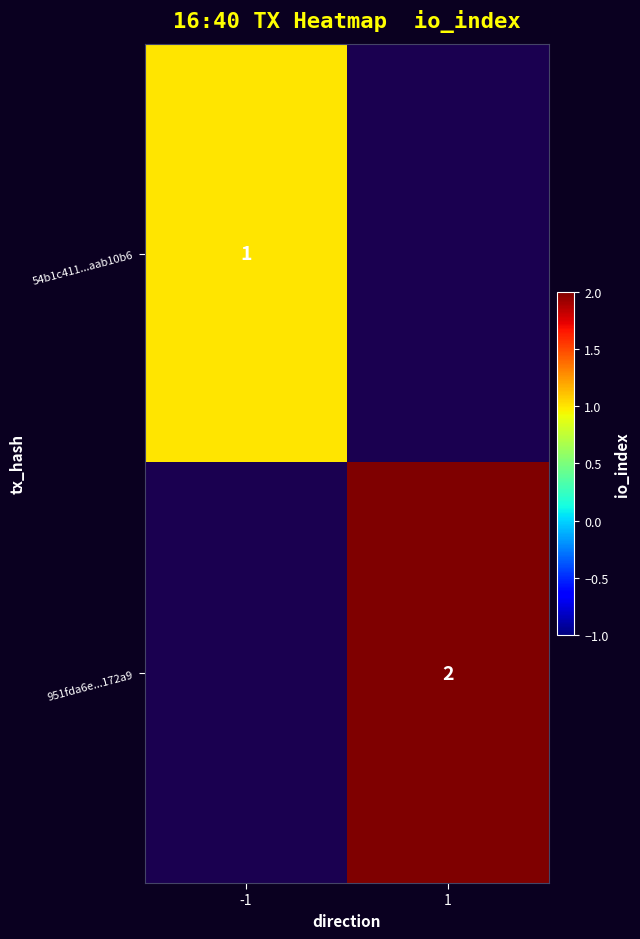

True or false: 54b1c411...aab10b6 has a value of 1 at -1.

True